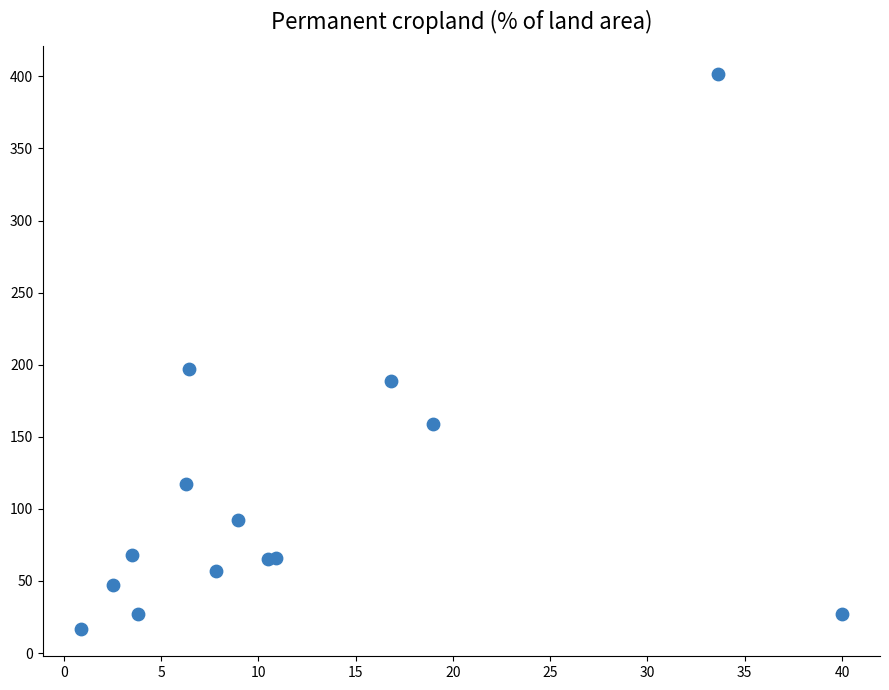

What Y value in the scatter plot is closest to 209?

197